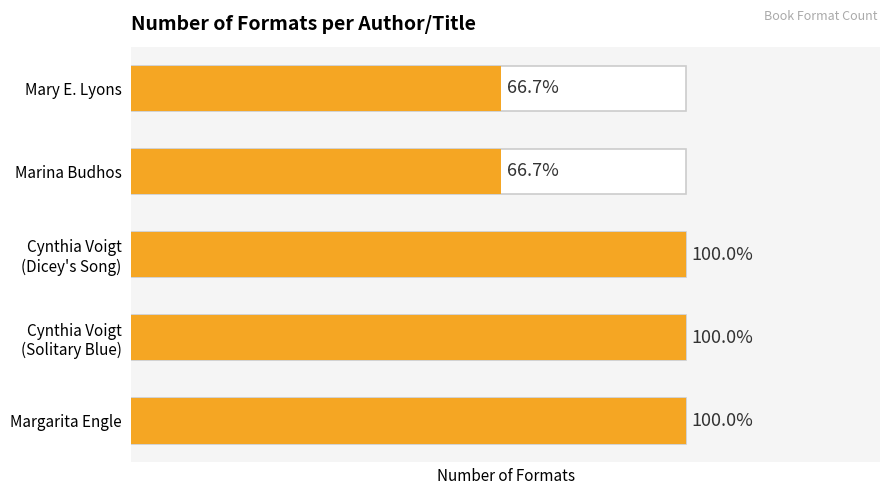

What is the value of the 1st bar from the left?

3